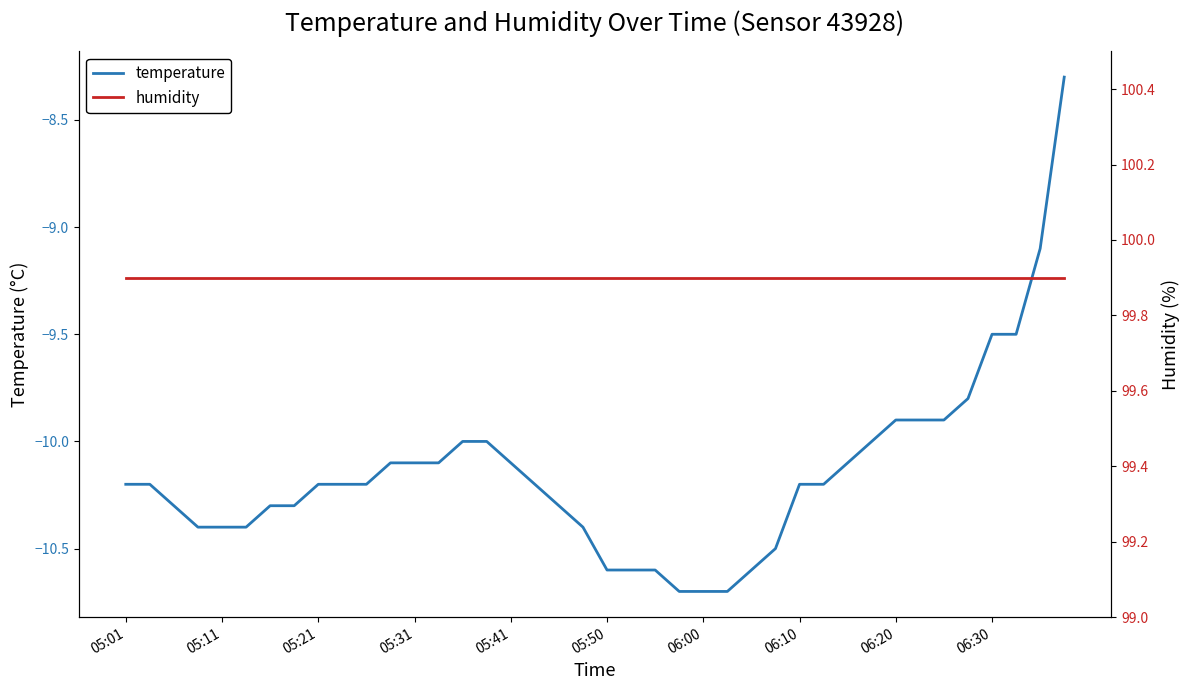

At how many categories does at least one series exceed 53?

40